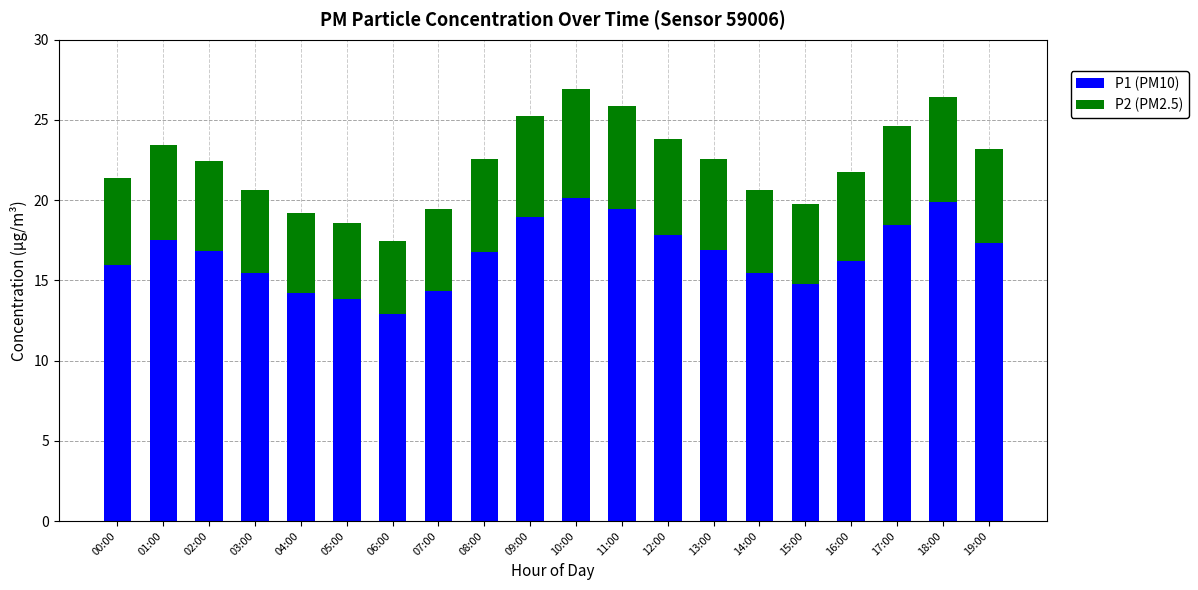

What is the difference between the second highest and minimum values in the P1 (PM10) series?

7.0